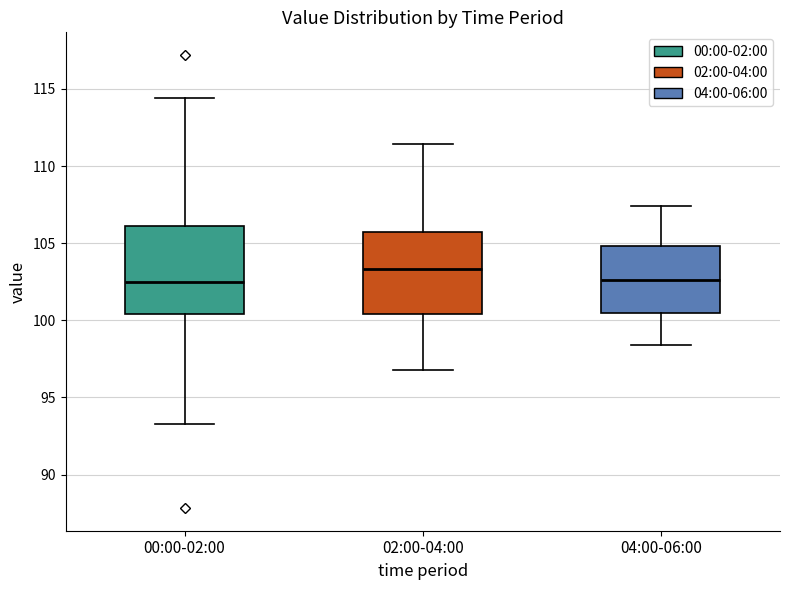

Where does the lower whisker of the box for 02:00-04:00 end on the y-axis? The values are not printed on the chart, so give them approximately, as read against the axis.

97.0